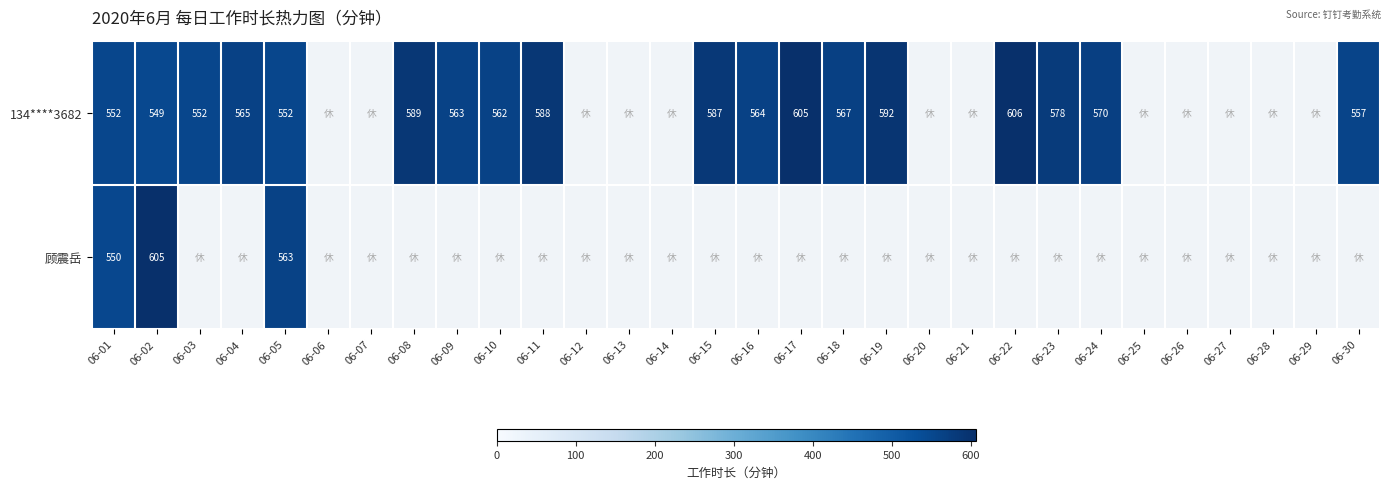

Is the value of 134****3682 at 06-04 greater than the value of 顾震岳 at 06-05?

Yes